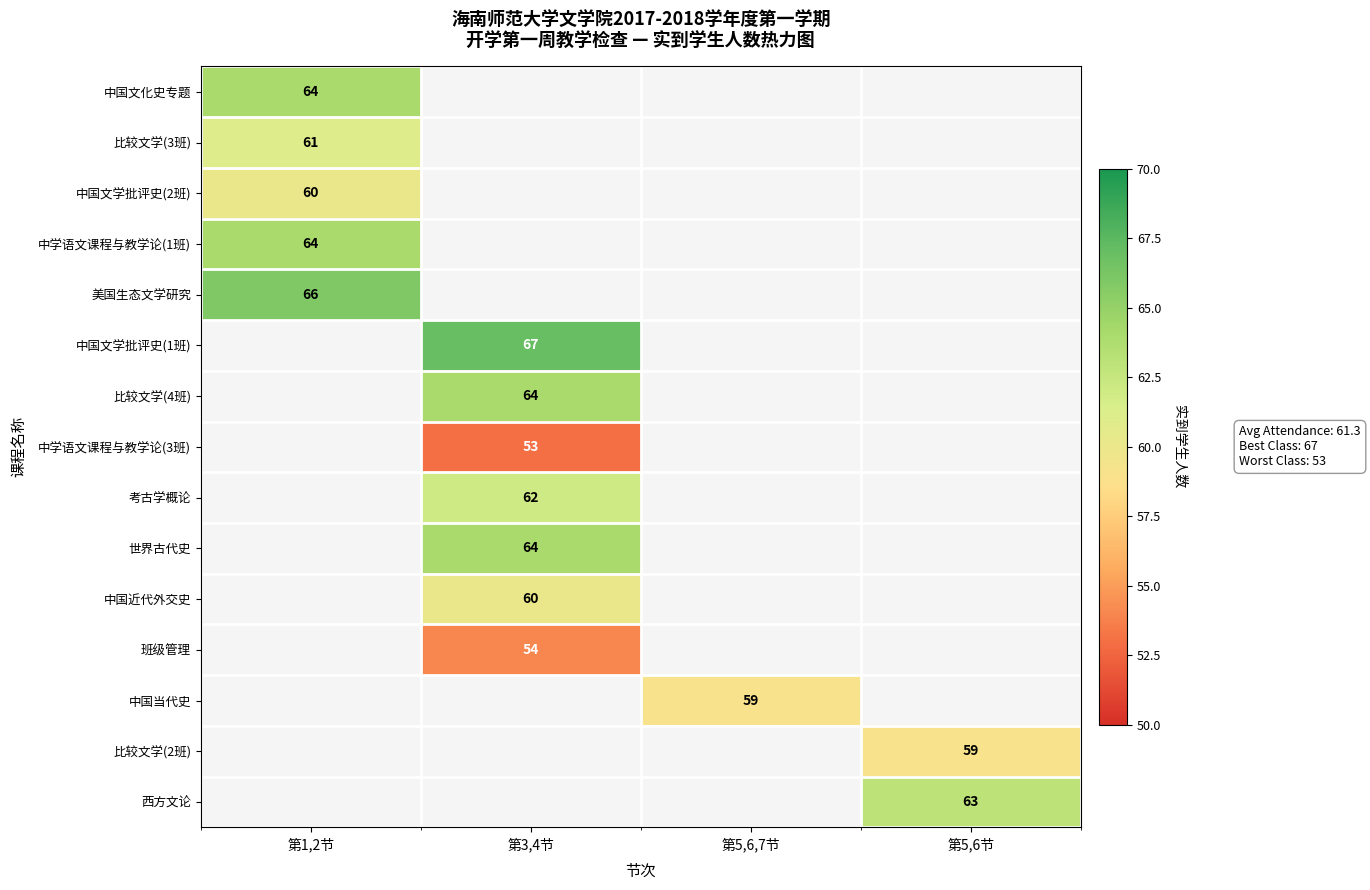

Is it true that 中国近代外交史 equals 98 at 第3,4节?

False